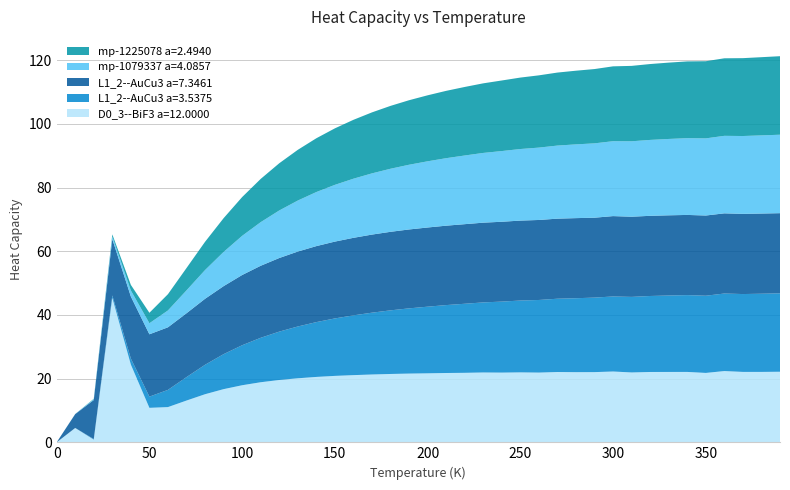

Reading left to right, list all the values displayed in this chart.

D0_3--BiF3 a=12.0000: 0.0=0.0	10.0=4.5	20.0=0.8	30.0=45.4	40.0=24.4	50.0=10.8	60.0=11.1	70.0=13.1	80.0=15.1	90.0=16.7	100.0=17.9	110.0=18.9	120.0=19.6	130.0=20.1	140.0=20.5	150.0=20.9	160.0=21.1	170.0=21.3	180.0=21.5	190.0=21.6	200.0=21.7	210.0=21.8	220.0=21.8	230.0=21.9	240.0=21.9	250.0=22.0	260.0=21.9	270.0=22.1	280.0=22.0	290.0=22.0	300.0=22.2	310.0=21.9	320.0=22.1	330.0=22.1	340.0=22.1	350.0=21.8	360.0=22.4	370.0=22.1	380.0=22.1	390.0=22.2
L1_2--AuCu3 a=3.5375: 0.0=0.0	10.0=0.0	20.0=0.2	30.0=0.7	40.0=1.9	50.0=3.5	60.0=5.4	70.0=7.4	80.0=9.2	90.0=11.0	100.0=12.6	110.0=14.0	120.0=15.2	130.0=16.3	140.0=17.2	150.0=18.0	160.0=18.8	170.0=19.4	180.0=20.0	190.0=20.5	200.0=20.9	210.0=21.3	220.0=21.7	230.0=22.0	240.0=22.3	250.0=22.6	260.0=22.8	270.0=23.0	280.0=23.2	290.0=23.4	300.0=23.6	310.0=23.7	320.0=23.9	330.0=24.0	340.0=24.1	350.0=24.2	360.0=24.3	370.0=24.4	380.0=24.5	390.0=24.6
L1_2--AuCu3 a=7.3461: 0.0=0.0	10.0=4.3	20.0=12.3	30.0=17.7	40.0=19.5	50.0=19.6	60.0=19.6	70.0=20.0	80.0=20.7	90.0=21.3	100.0=22.1	110.0=22.6	120.0=23.1	130.0=23.5	140.0=23.9	150.0=24.1	160.0=24.3	170.0=24.5	180.0=24.7	190.0=24.8	200.0=24.9	210.0=24.9	220.0=25.0	230.0=25.0	240.0=25.1	250.0=25.1	260.0=25.1	270.0=25.1	280.0=25.2	290.0=25.1	300.0=25.2	310.0=25.2	320.0=25.2	330.0=25.2	340.0=25.2	350.0=25.2	360.0=25.2	370.0=25.2	380.0=25.2	390.0=25.2
mp-1079337 a=4.0857: 0.0=0.0	10.0=0.0	20.0=0.2	30.0=0.8	40.0=1.9	50.0=3.5	60.0=5.3	70.0=7.2	80.0=9.0	90.0=10.7	100.0=12.3	110.0=13.7	120.0=14.9	130.0=16.0	140.0=17.0	150.0=17.8	160.0=18.6	170.0=19.2	180.0=19.8	190.0=20.3	200.0=20.8	210.0=21.2	220.0=21.6	230.0=21.9	240.0=22.2	250.0=22.5	260.0=22.7	270.0=22.9	280.0=23.2	290.0=23.3	300.0=23.5	310.0=23.7	320.0=23.8	330.0=24.0	340.0=24.1	350.0=24.2	360.0=24.3	370.0=24.4	380.0=24.5	390.0=24.6
mp-1225078 a=2.4940: 0.0=0.0	10.0=0.0	20.0=0.2	30.0=0.7	40.0=1.7	50.0=3.3	60.0=5.1	70.0=7.0	80.0=8.9	90.0=10.6	100.0=12.2	110.0=13.6	120.0=14.8	130.0=15.9	140.0=16.9	150.0=17.7	160.0=18.5	170.0=19.1	180.0=19.7	190.0=20.3	200.0=20.7	210.0=21.1	220.0=21.5	230.0=21.8	240.0=22.2	250.0=22.4	260.0=22.7	270.0=22.9	280.0=23.1	290.0=23.3	300.0=23.5	310.0=23.7	320.0=23.8	330.0=24.0	340.0=24.1	350.0=24.2	360.0=24.3	370.0=24.4	380.0=24.6	390.0=24.7